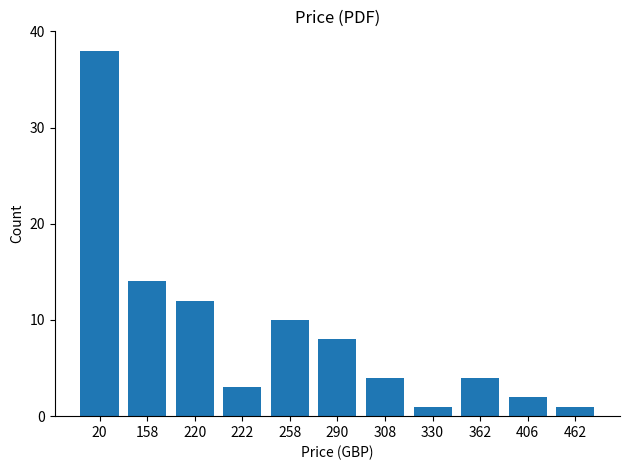

Reading left to right, extract all data points from this chart.

38	14	12	3	10	8	4	1	4	2	1